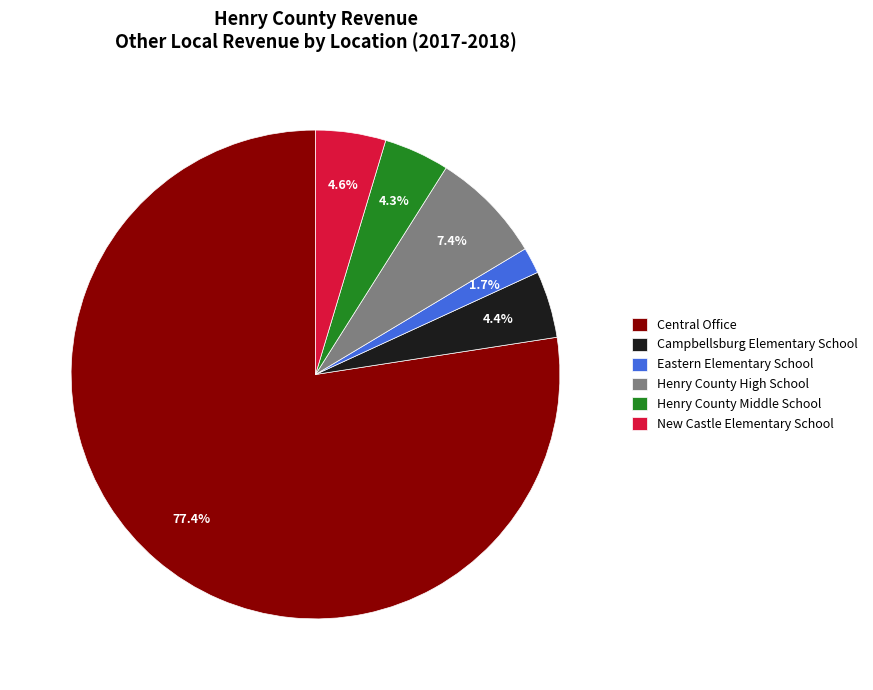

Which has a higher value, Eastern Elementary School or Central Office?

Central Office